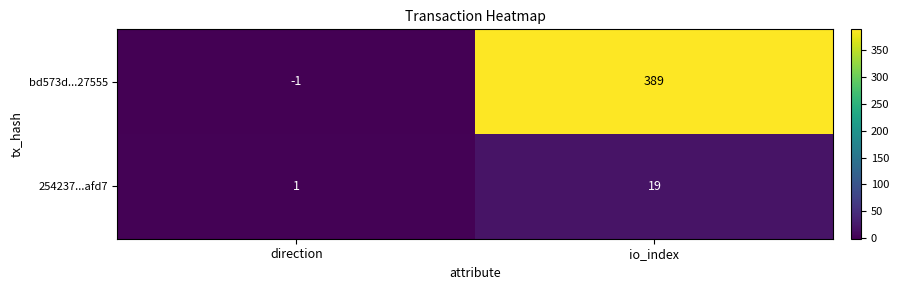

At which category is the sum across all series the highest?

io_index